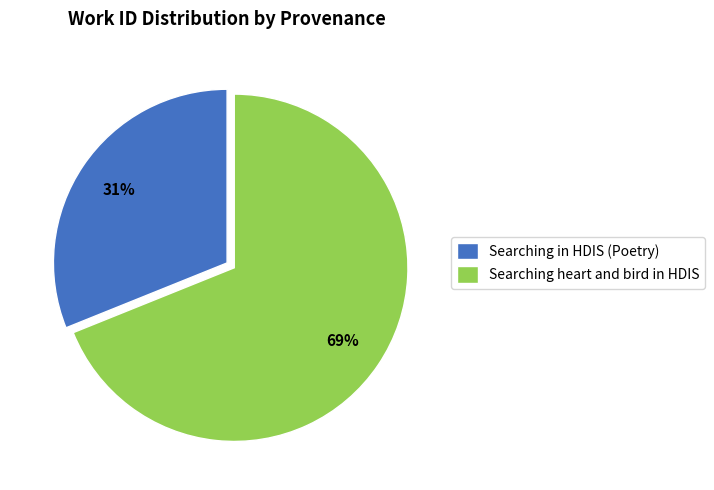

To the nearest percent, what is the average slice percentage?

50%